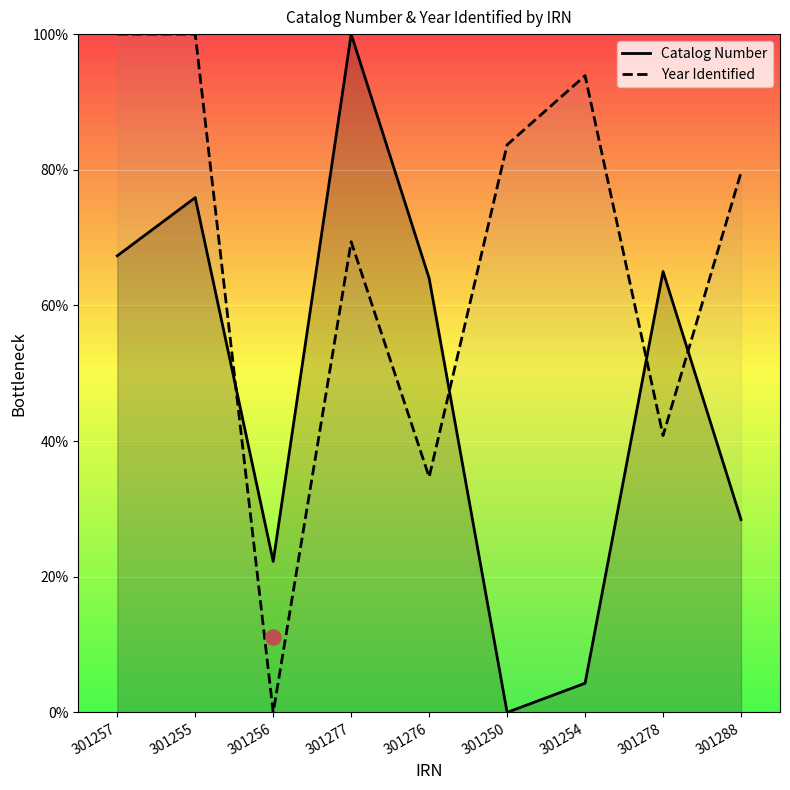

Which series has the largest total across all categories?

Year Identified